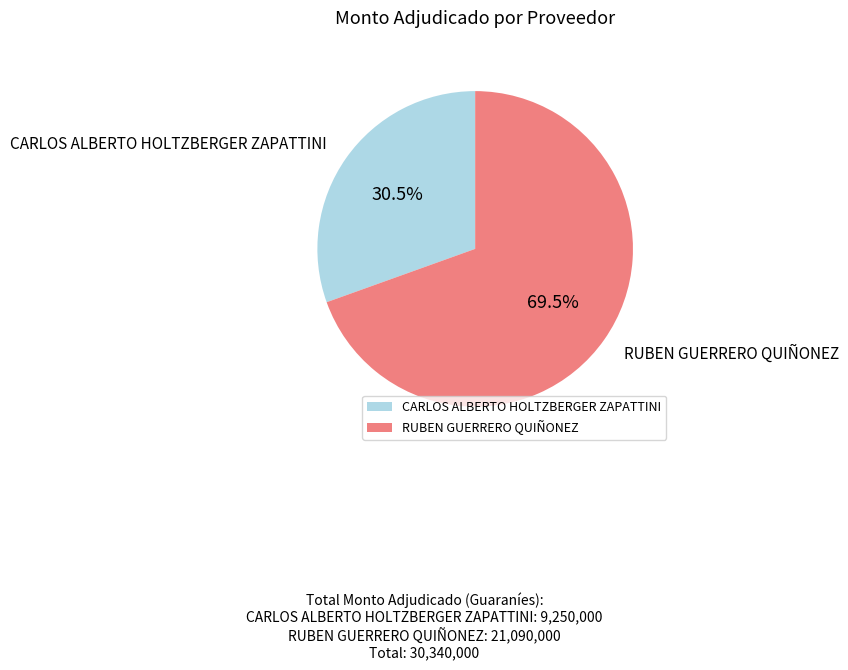

Which category has the biggest portion of the pie?

RUBEN GUERRERO QUIÑONEZ